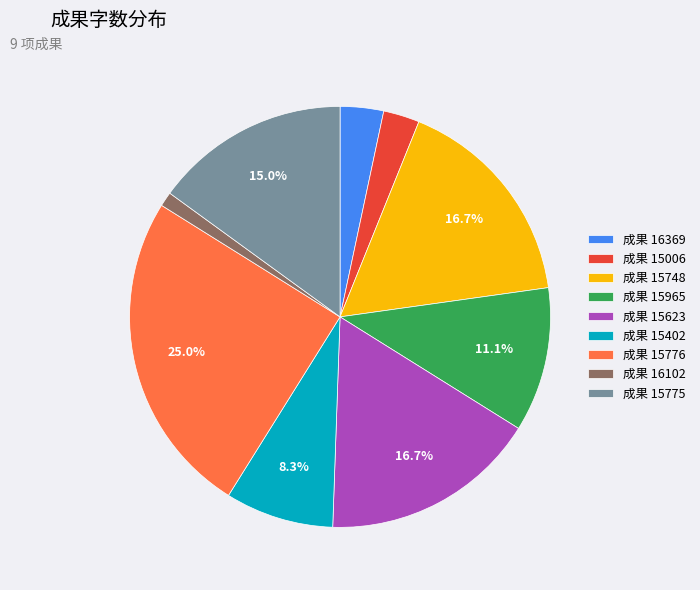

What is the smallest slice in the pie chart?

成果 16102